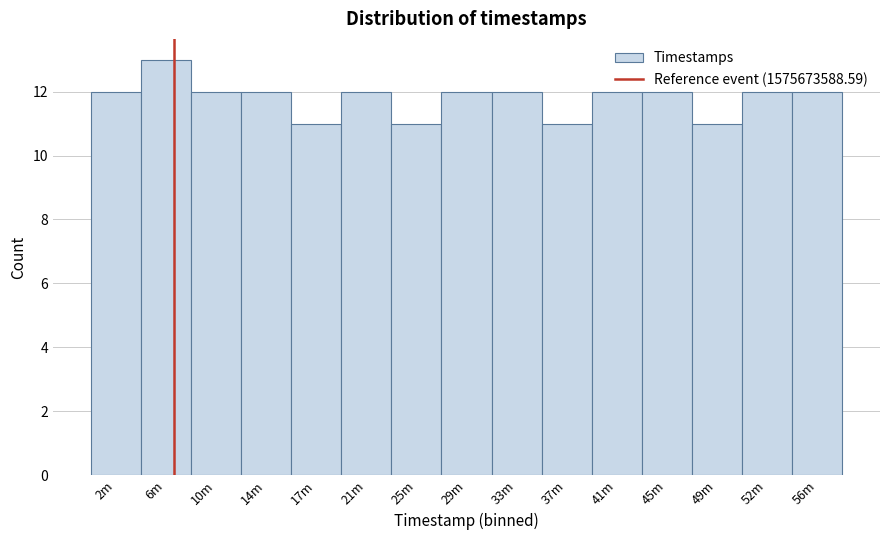

What is the change in value from 17m to 33m?

+1